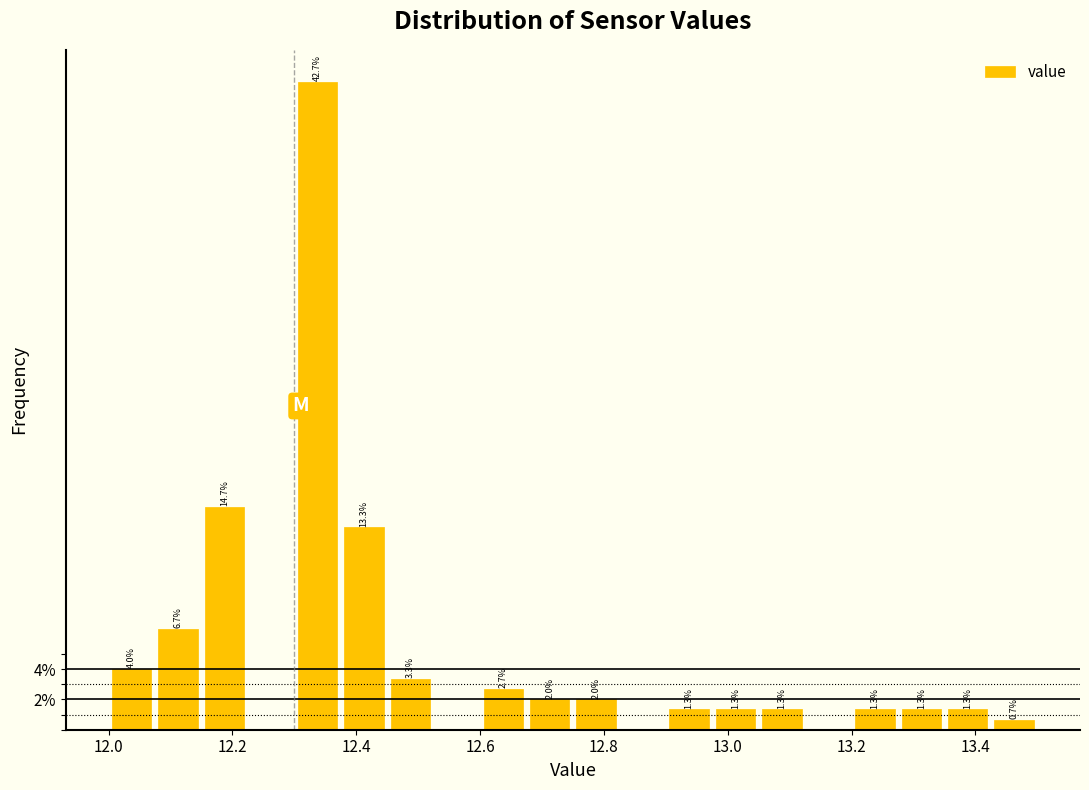

Read against the x-axis, roughly where is the centre of the tallest bar?

12.34